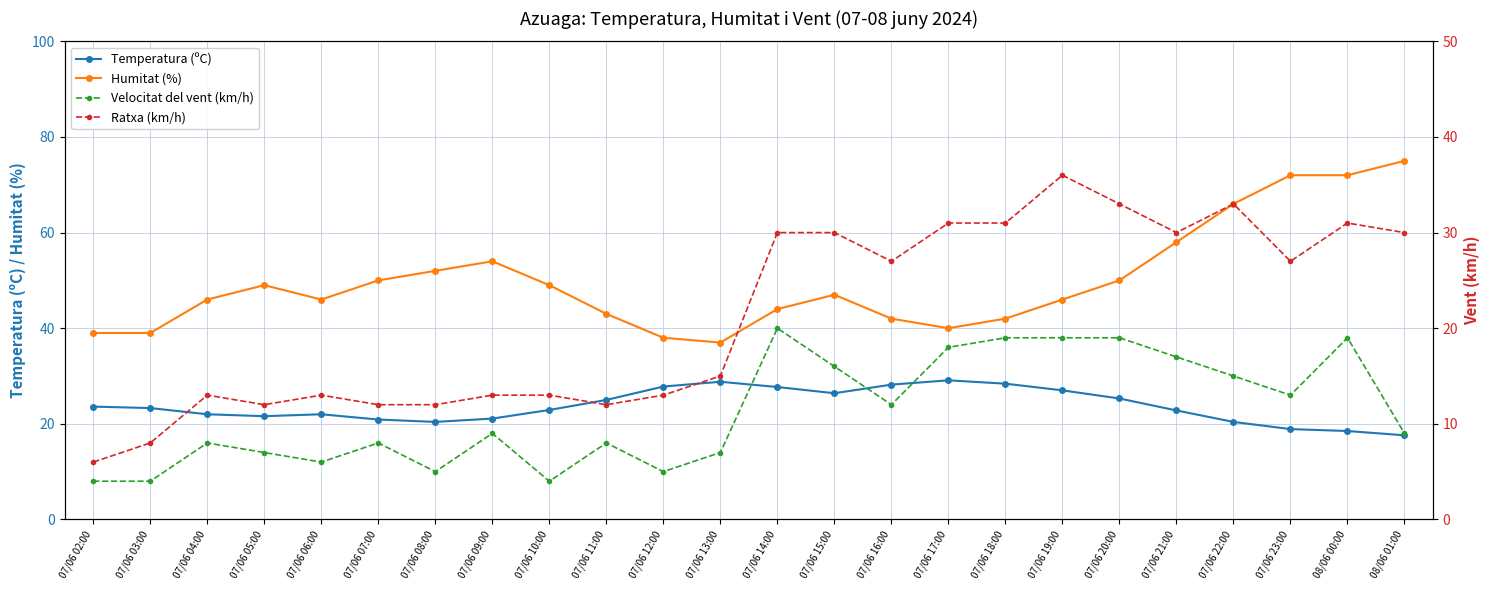

What position from the left is 08/06 01:00?

24